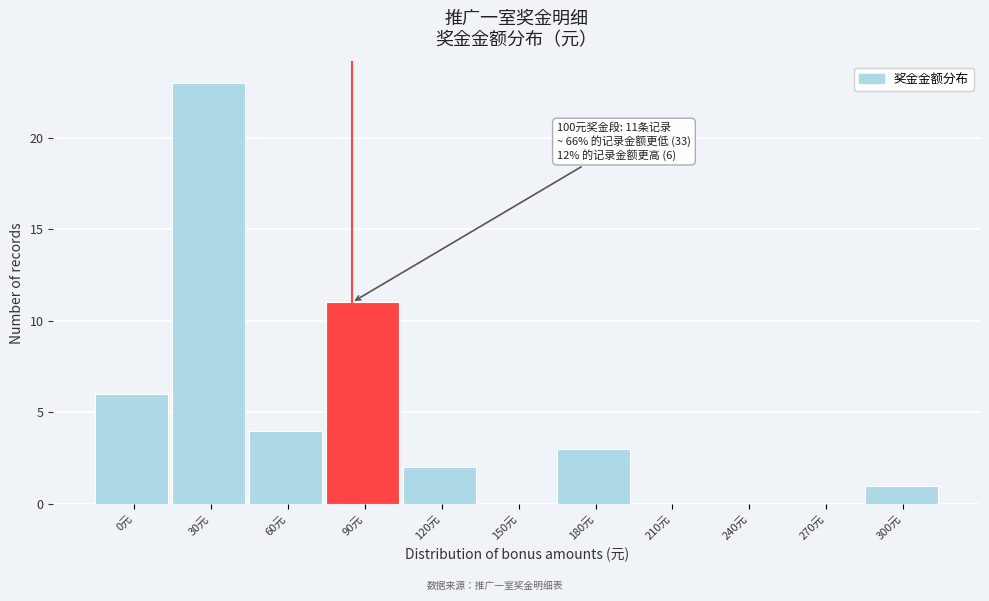

Reading right to left, list all the values displayed in this chart.

300元=1	270元=0	240元=0	210元=0	180元=3	150元=0	120元=2	90元=11	60元=4	30元=23	0元=6